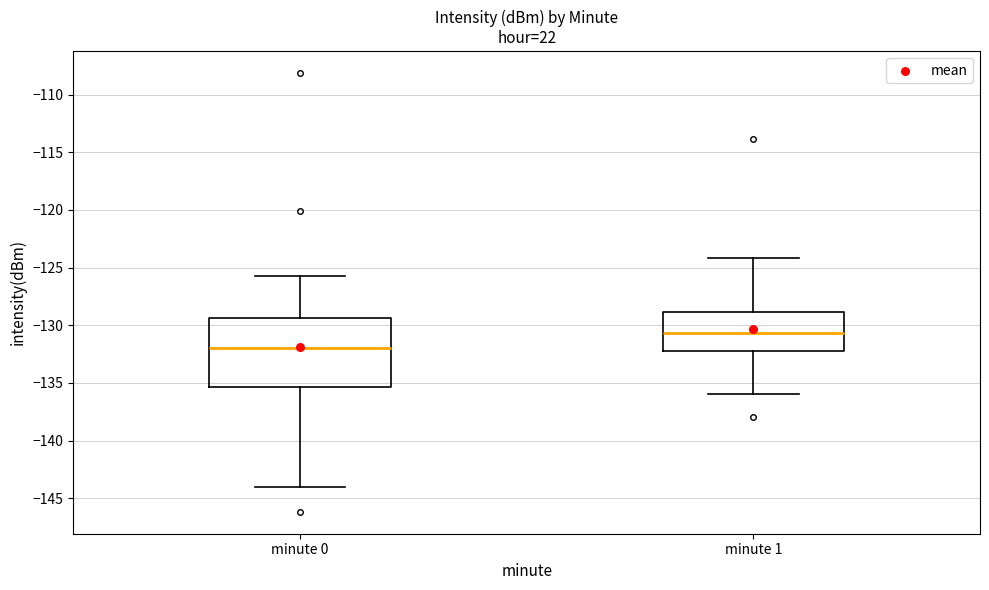

Comparing the boxes themselves (not the whiskers), which one is the tallest?

minute 0